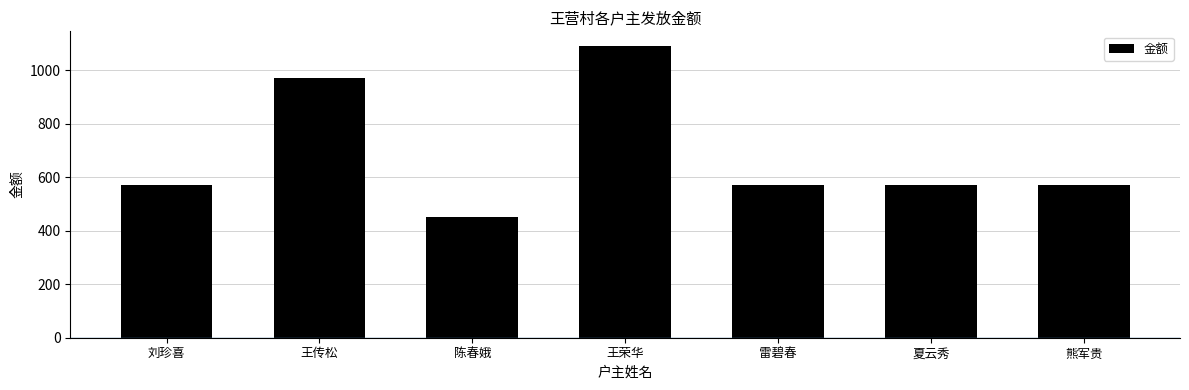

What value does the data have at 雷碧春, to the nearest 50?

550